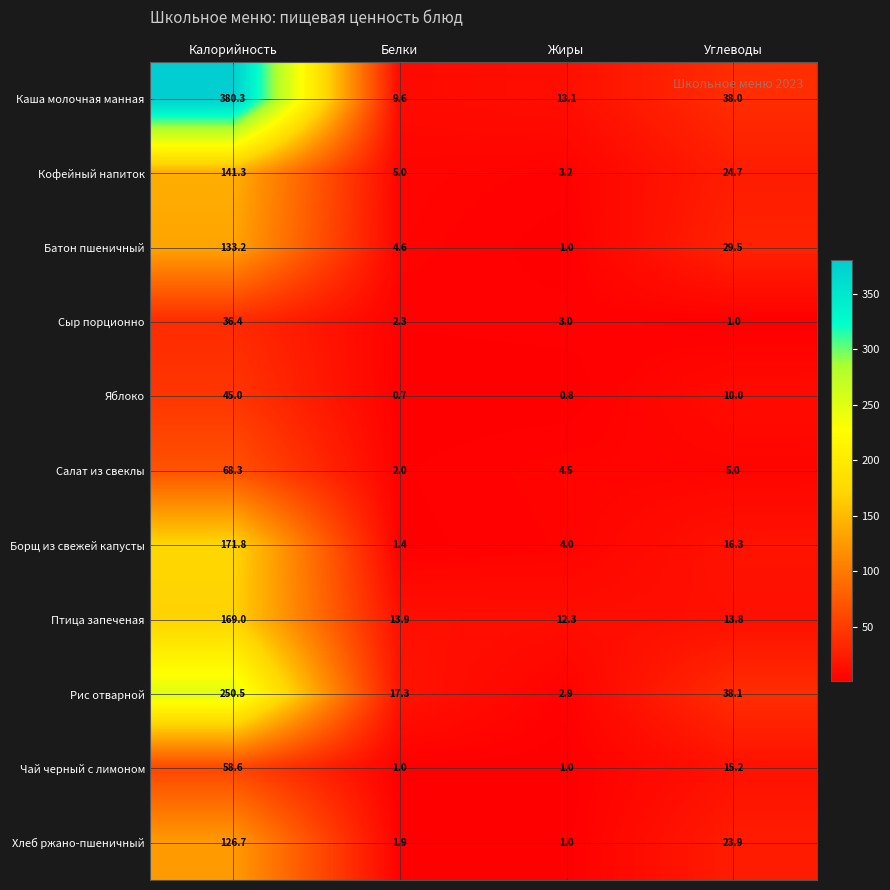

The Хлеб ржано-пшеничный series shows 126.7 at Калорийность. True or false?

True